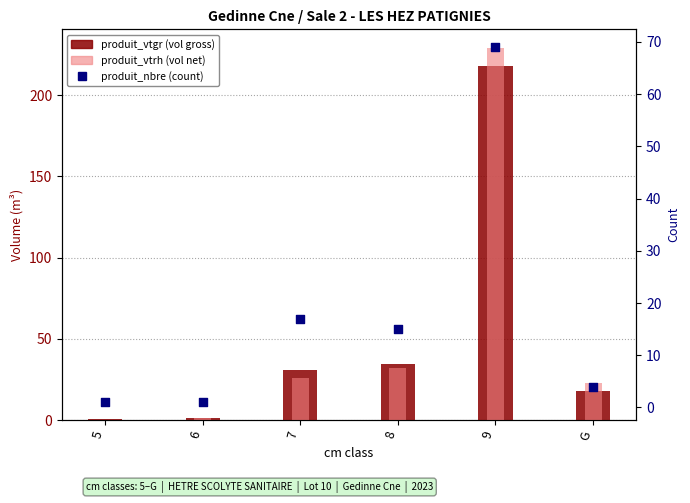

What are all the series names shown in the legend?

produit_vtgr, produit_vtrh, produit_nbre